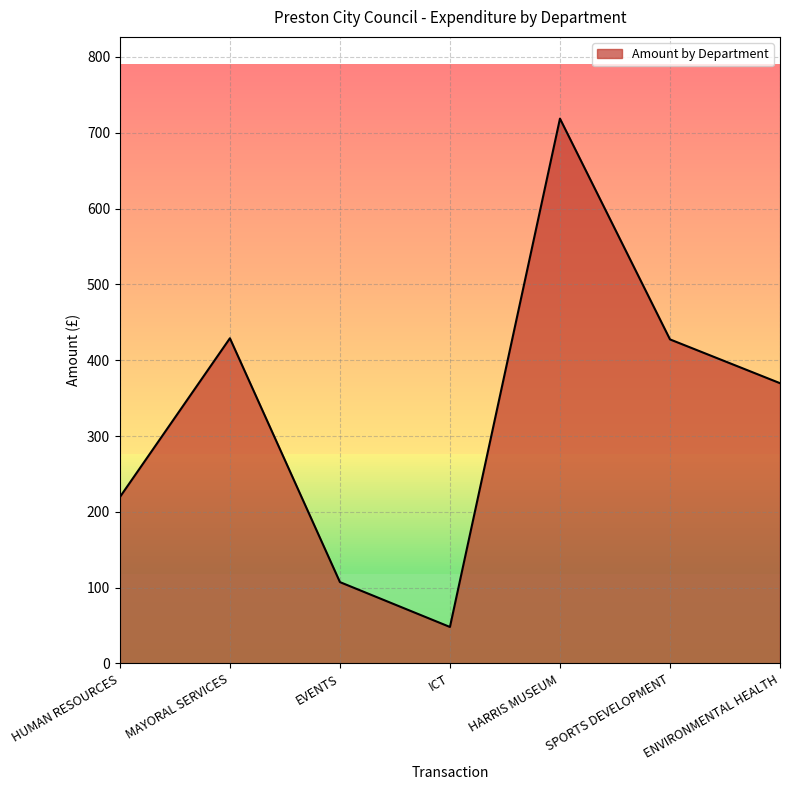

What is the greatest value displayed?

718.7